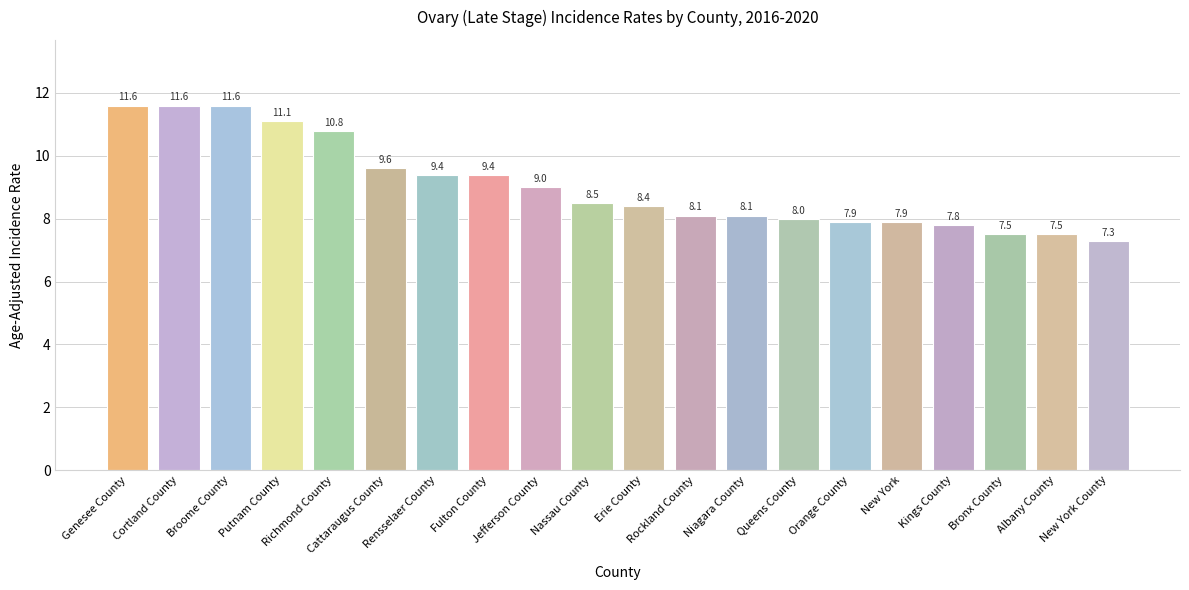

What is the difference between the second highest and minimum values?

4.3